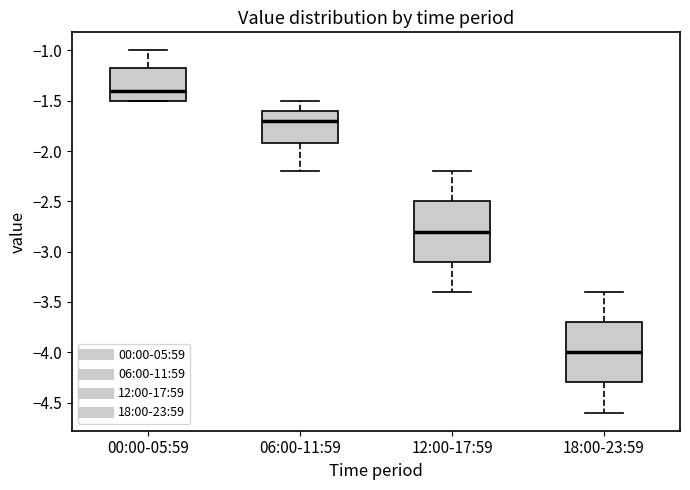

Which box's median line is the highest?

00:00-05:59